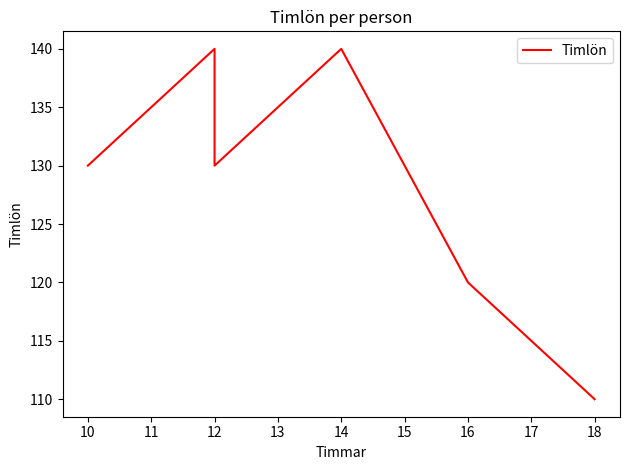

Does the chart have visible grid lines?

No